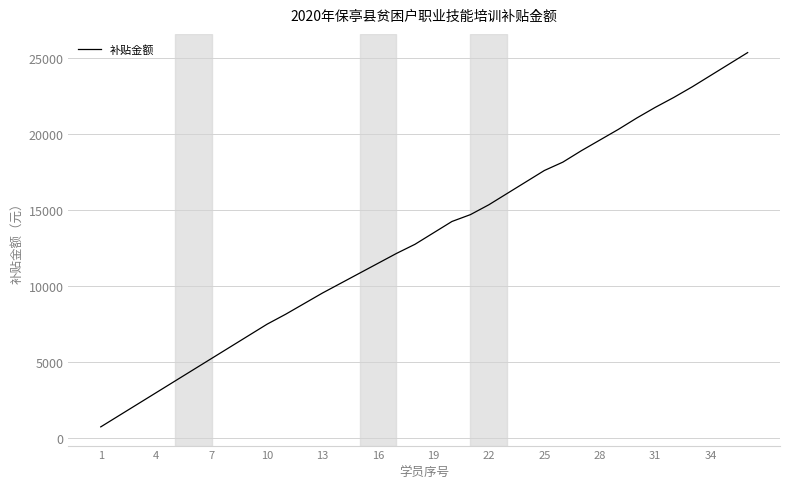

What is the minimum value shown in the chart?

750